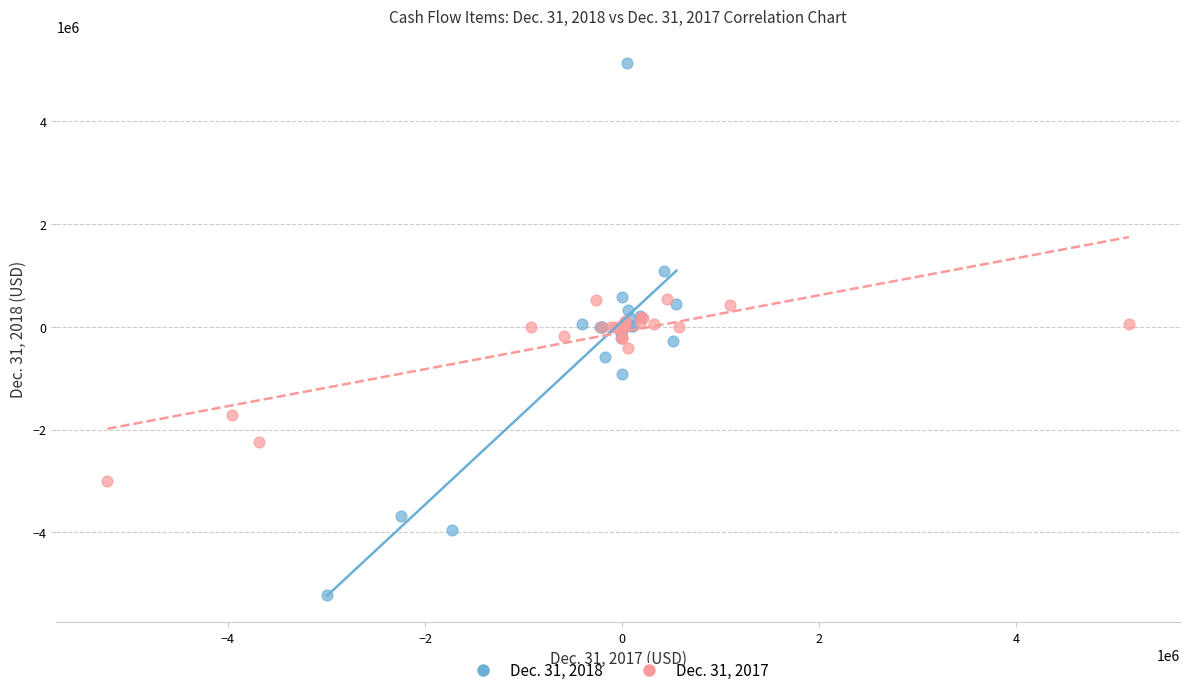

Which series has the largest Y range (max minus min)?

Dec. 31, 2018